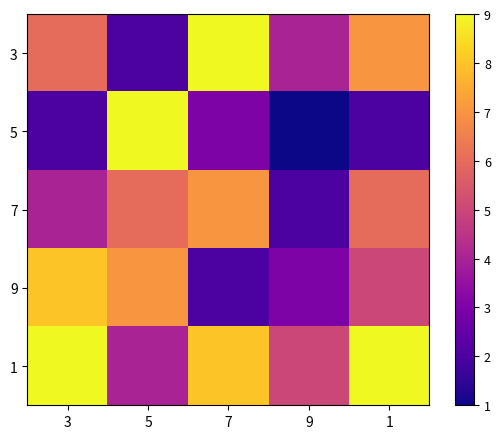

At which category does the chart reach its peak across all series?

7